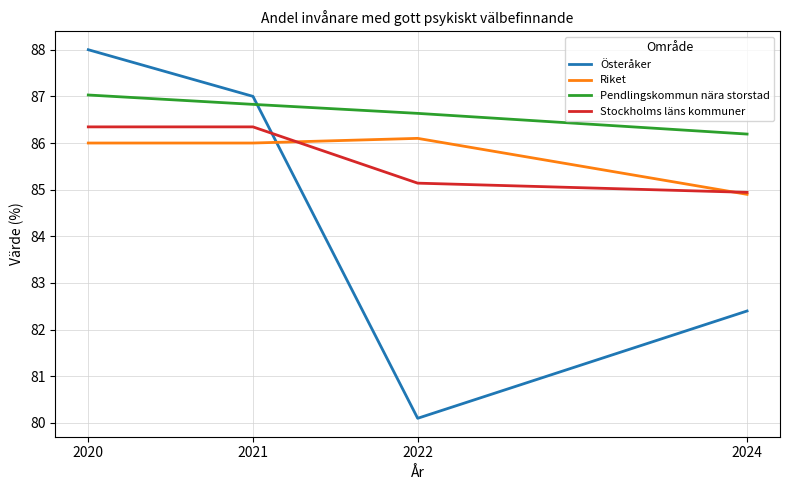

What is the spread (max minus min) of values at 2021?

1.0